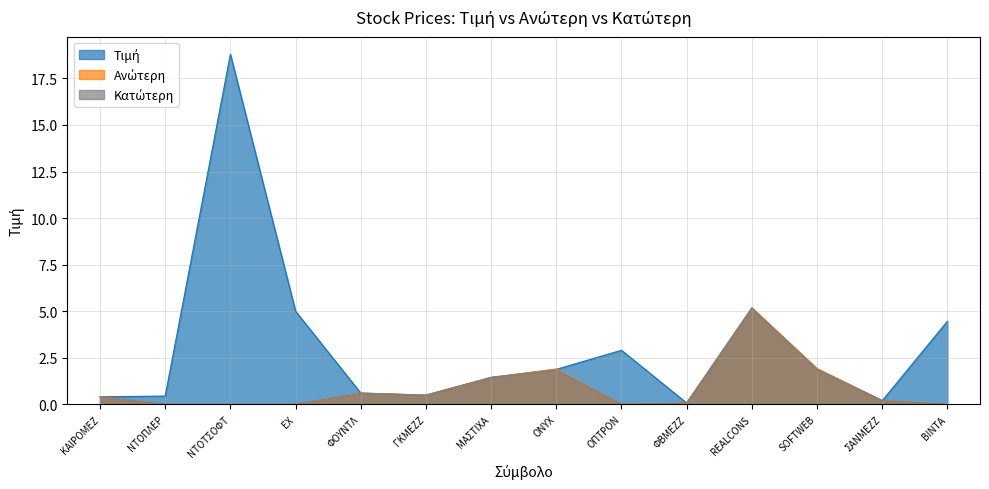

Is it true that Κατώτερη equals 0.3 at ΓΚΜΕΖΖ?

False